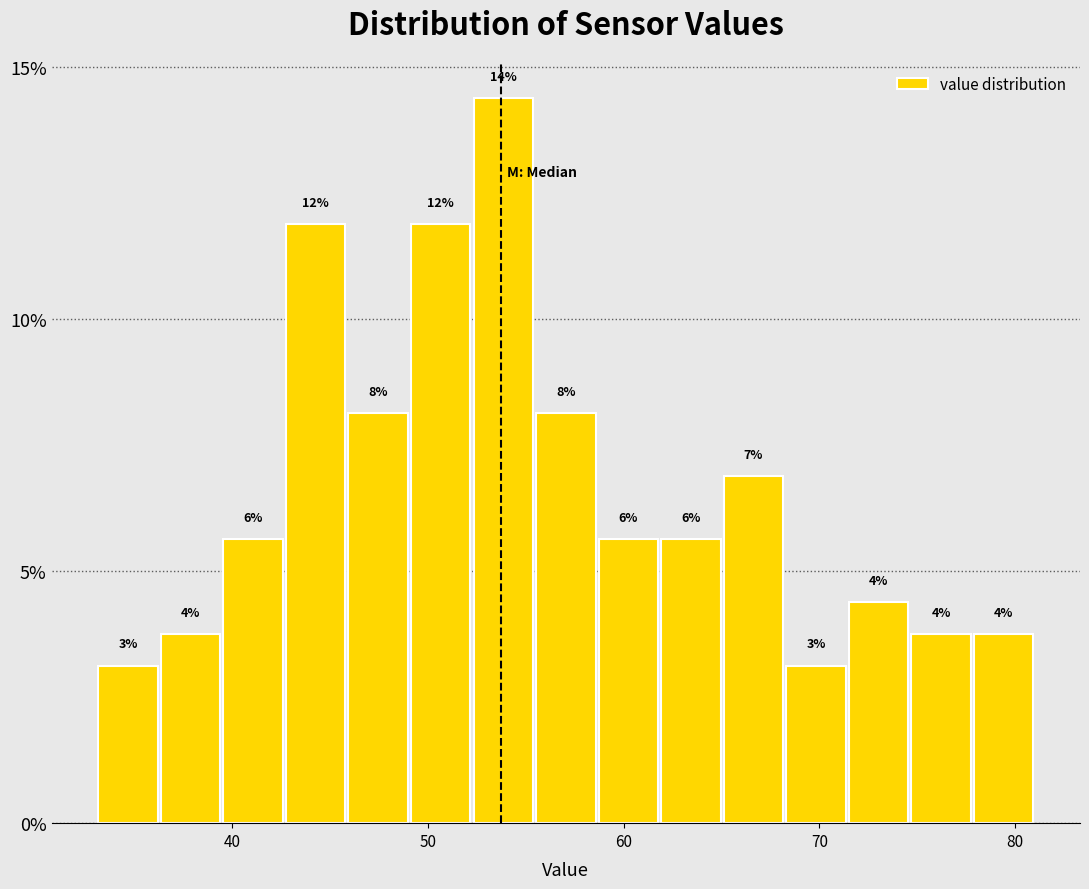

Read against the x-axis, roughly where is the centre of the tallest bar?

54